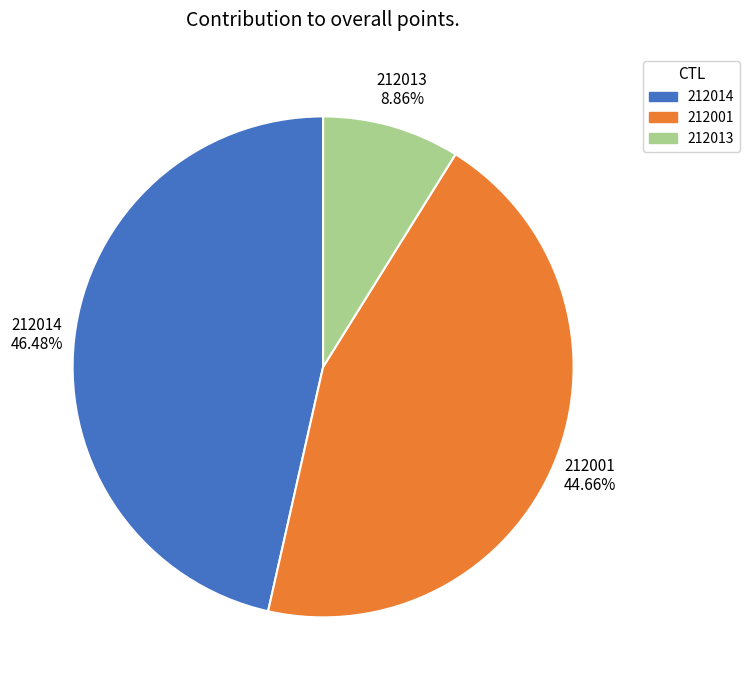

To the nearest percent, what is the average slice percentage?

33%